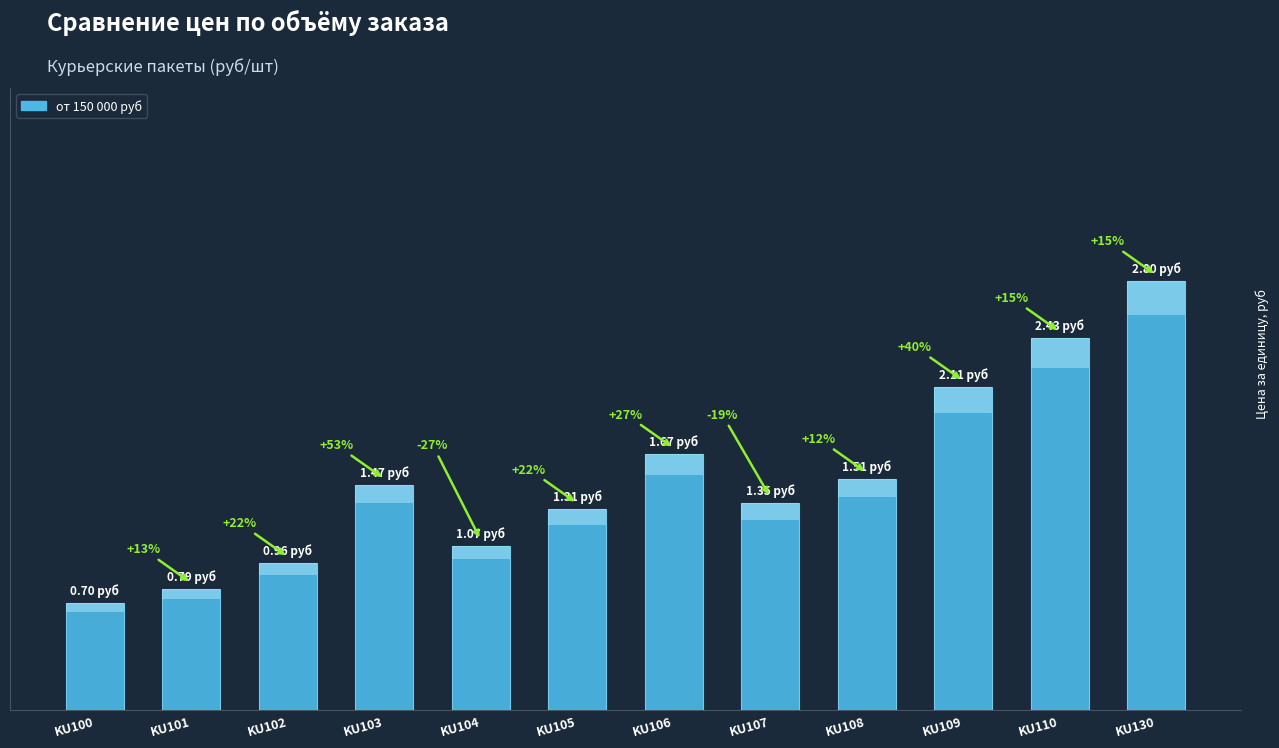

Rank the categories by value from highest to lowest.

KU130, KU110, KU109, KU106, KU108, KU103, KU107, KU105, KU104, KU102, KU101, KU100